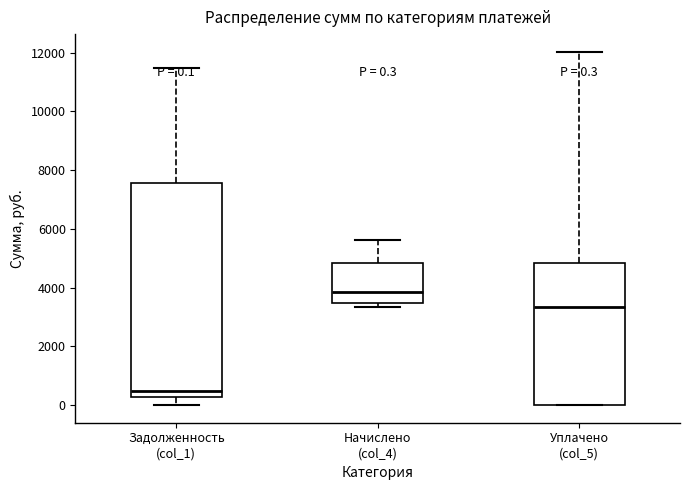

Which box's median line is the highest?

Начислено (col_4)